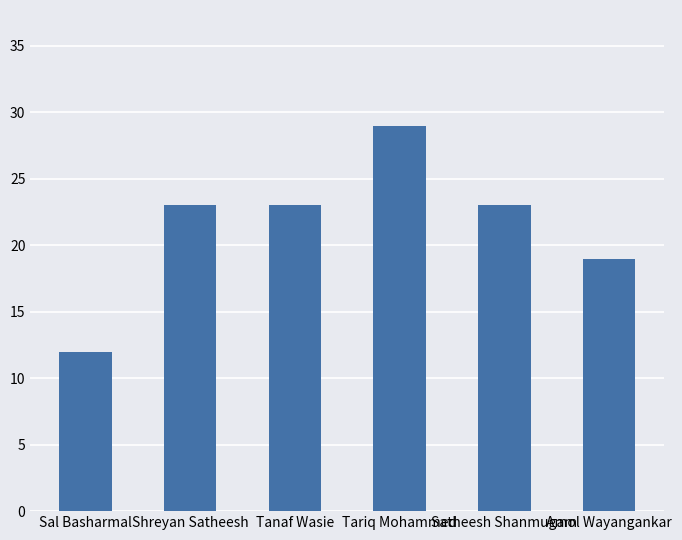

What is the maximum value shown in the chart?

29